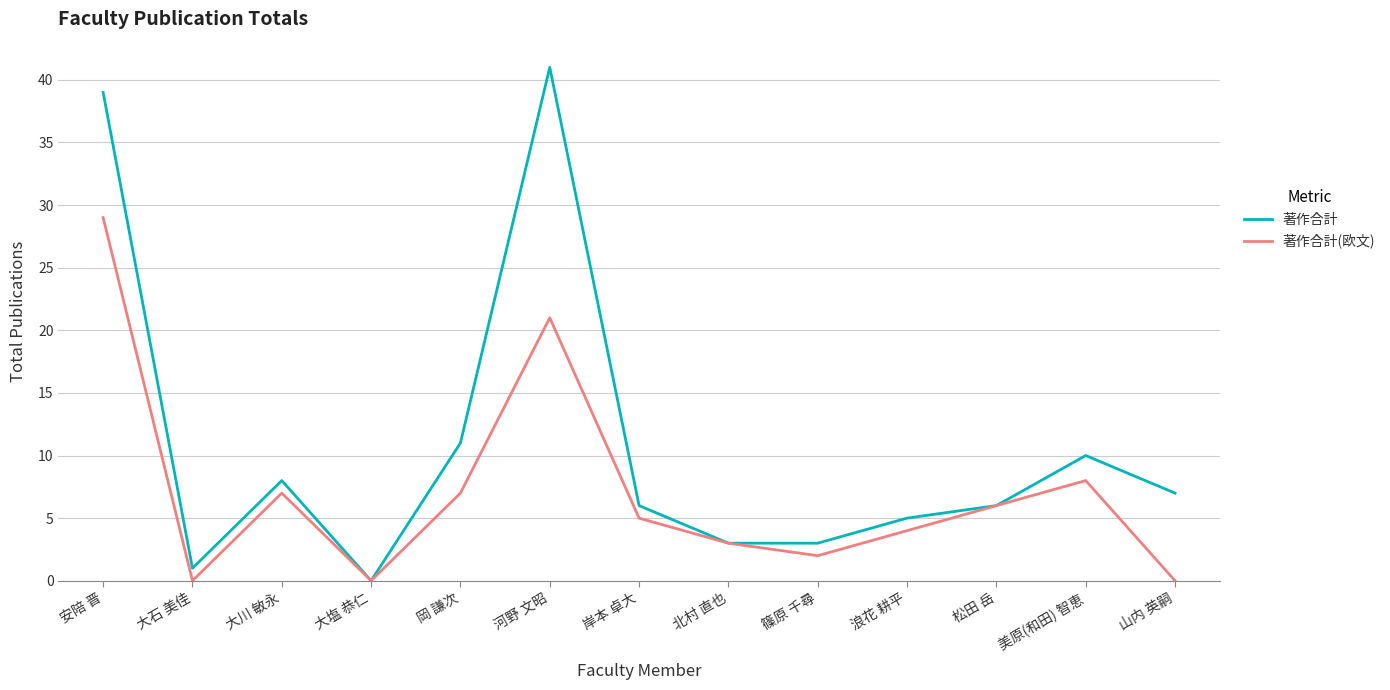

In 著作合計(欧文), how many points are higher than both neighbors (excluding endpoints)?

3